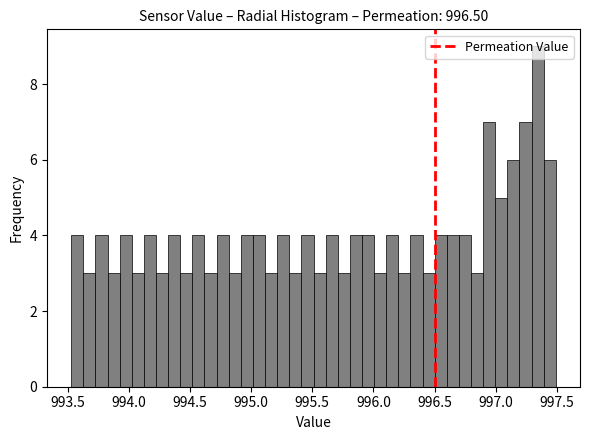

Read against the x-axis, roughly where is the centre of the tallest bar?

997.35